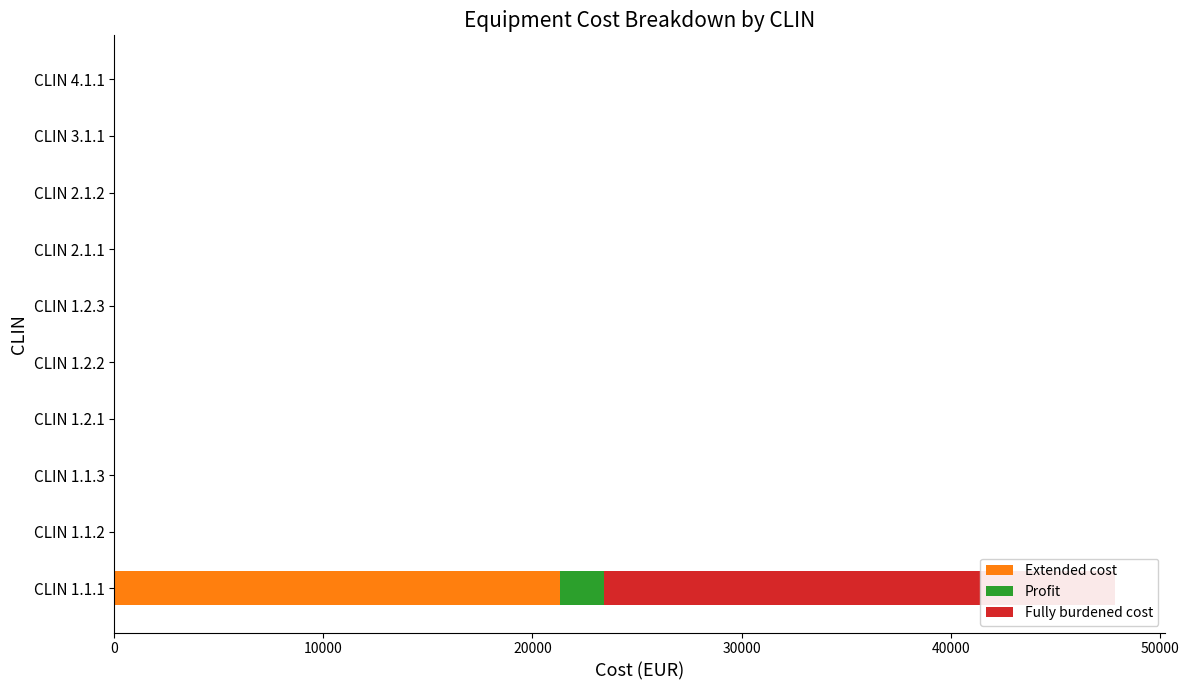

What is the difference between the maximum and minimum values in the Extended cost series?

21300